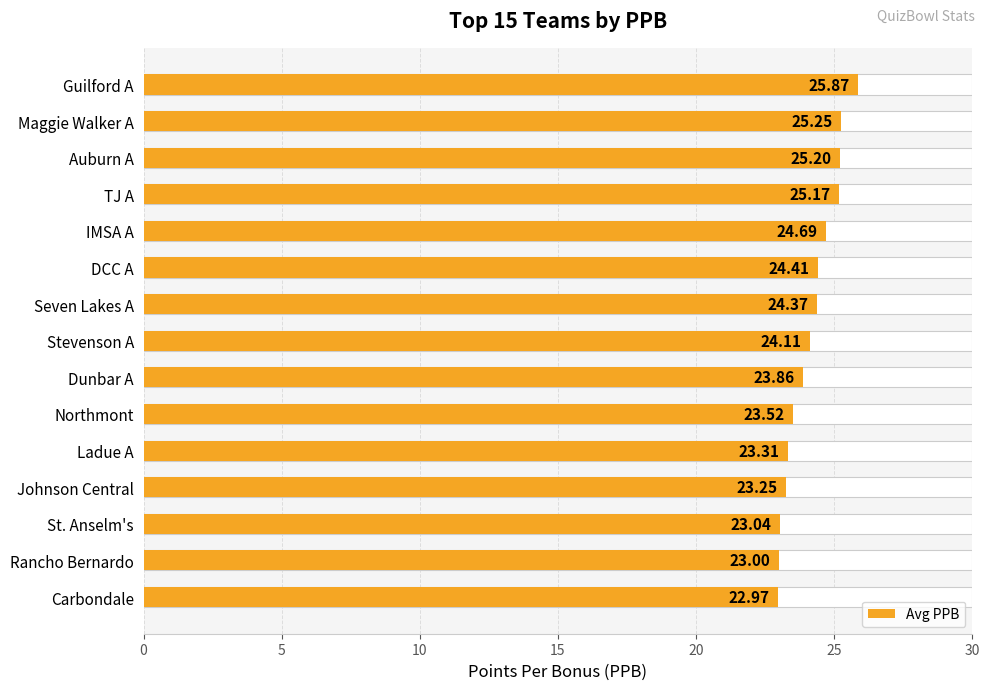

True or false: the data shows 8.9 at Maggie Walker A.

False